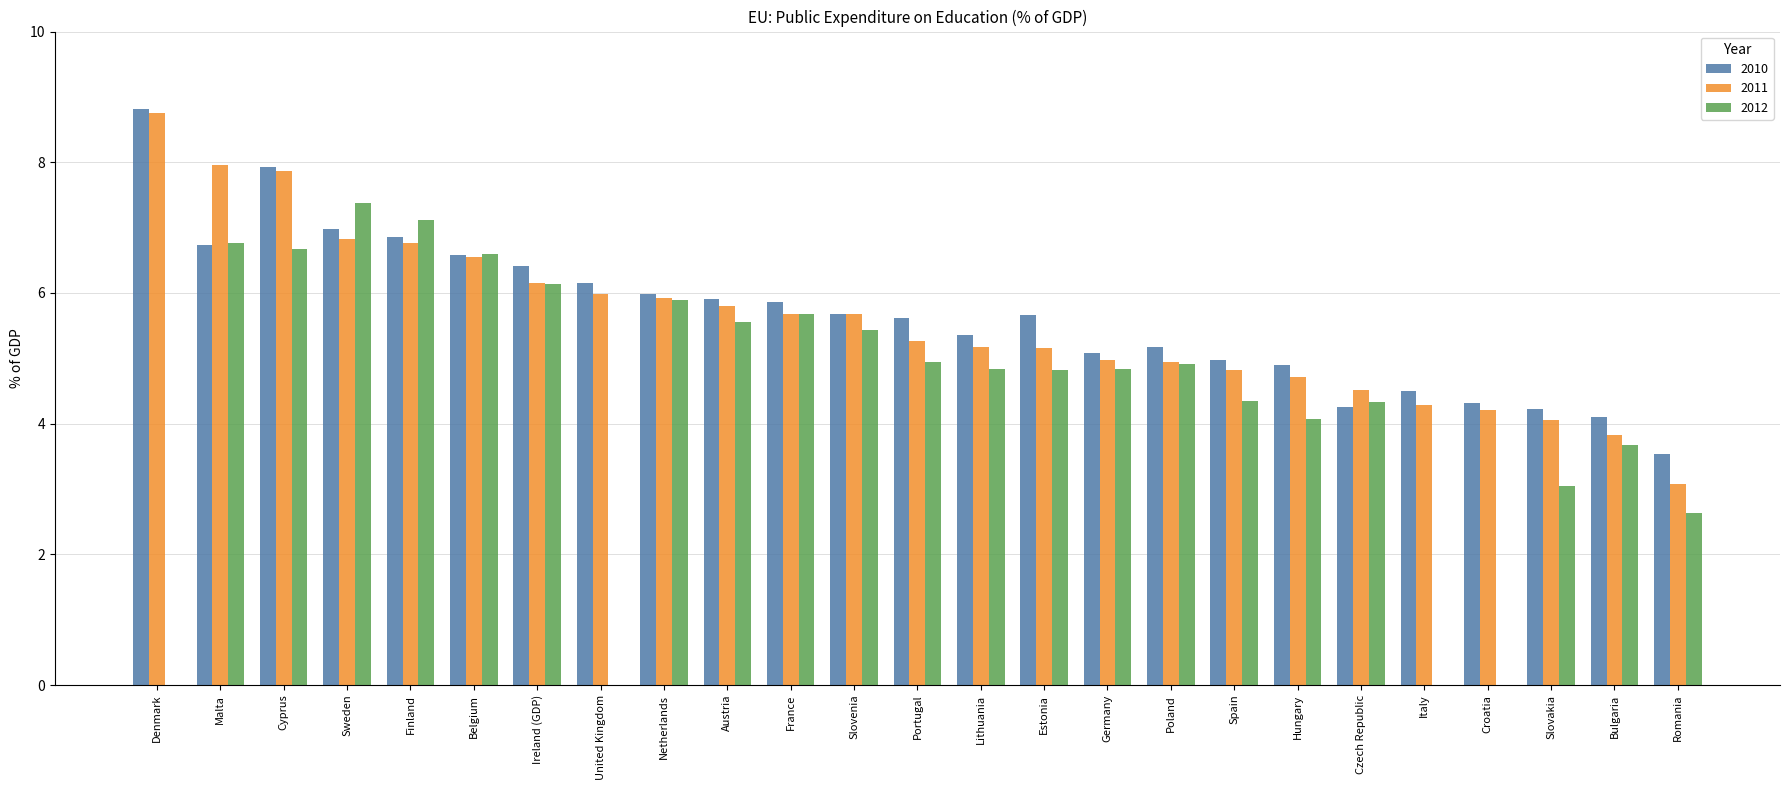

Which category has the highest value across all series?

Denmark